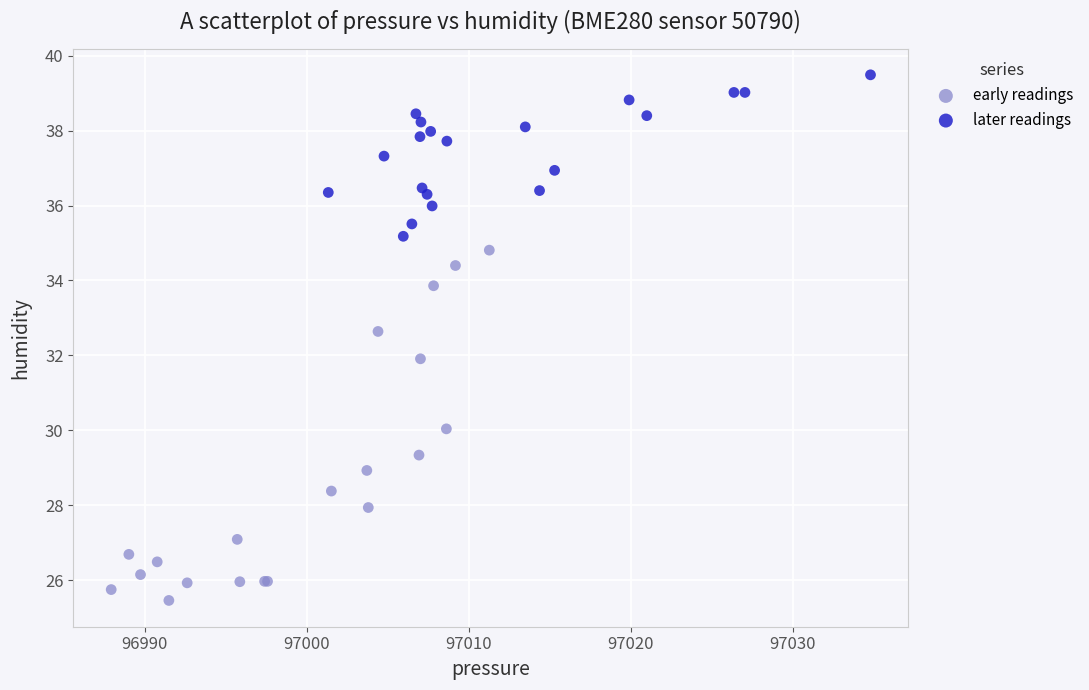

Which series has the largest Y range (max minus min)?

early readings